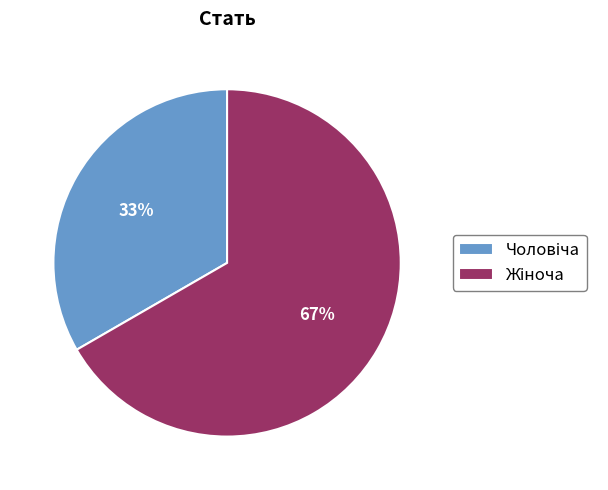

Does any single category account for the majority?

Yes